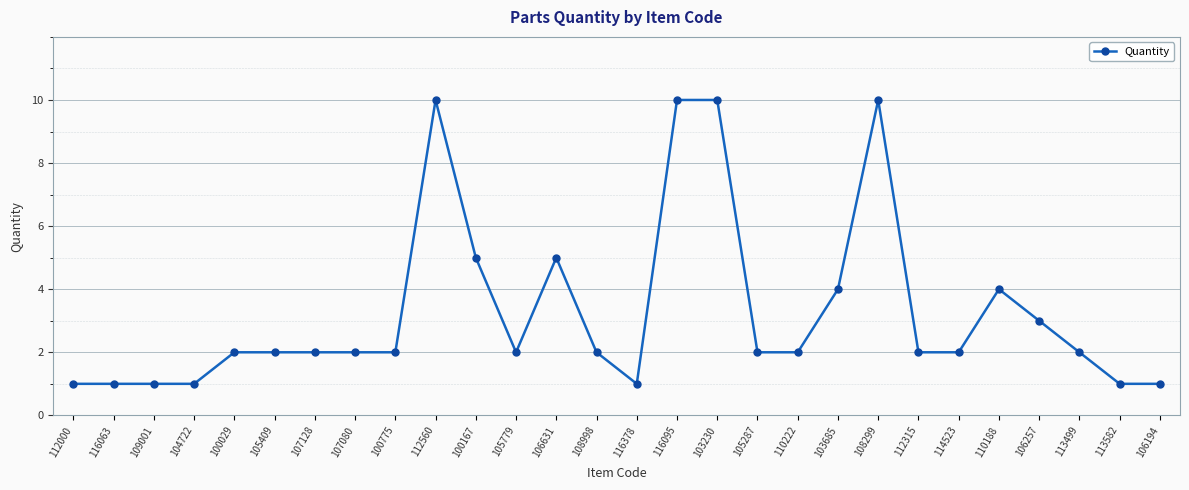

What is the change in value from 110222 to 103685?

+2